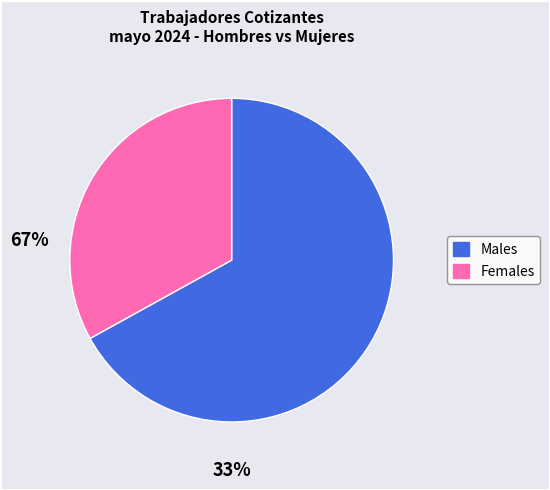

Is there any slice that represents more than half of the pie?

Yes